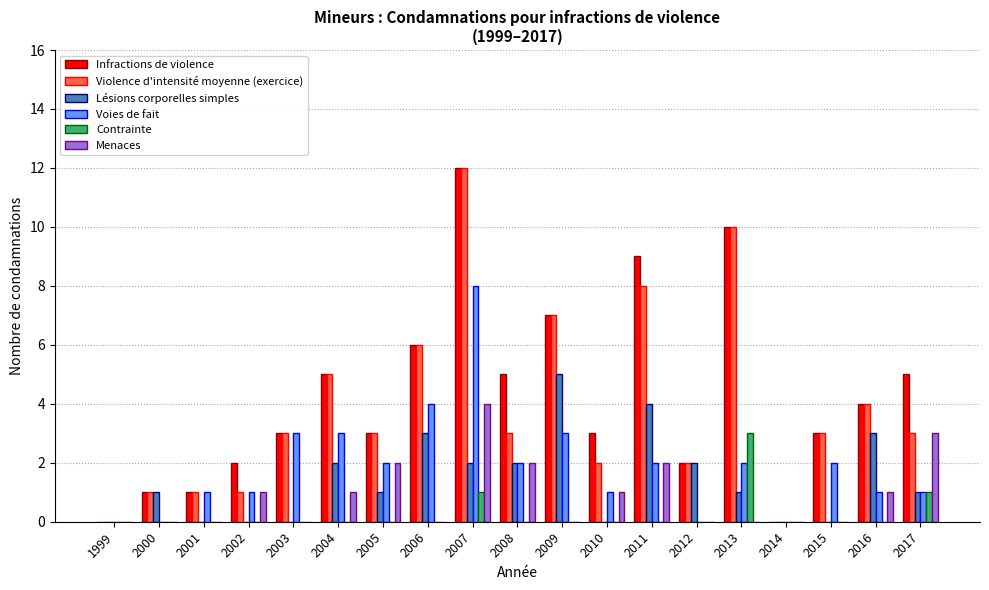

What is the sum of all Menaces values?

17